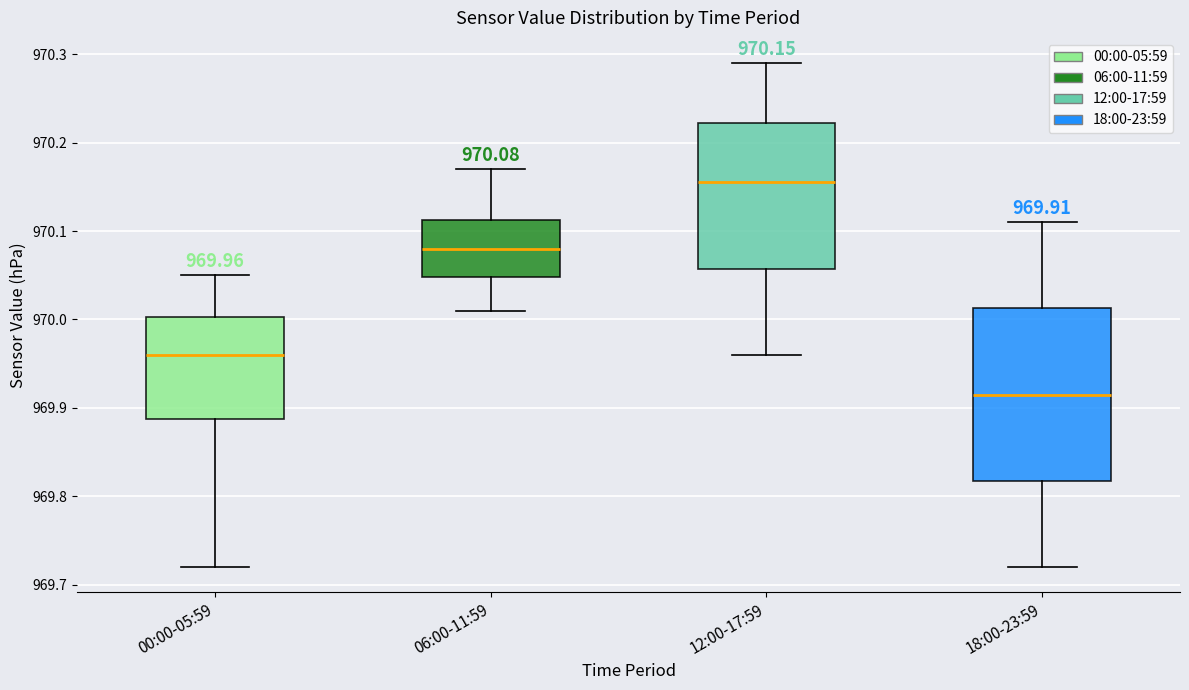

Comparing the boxes themselves (not the whiskers), which one is the tallest?

18:00-23:59